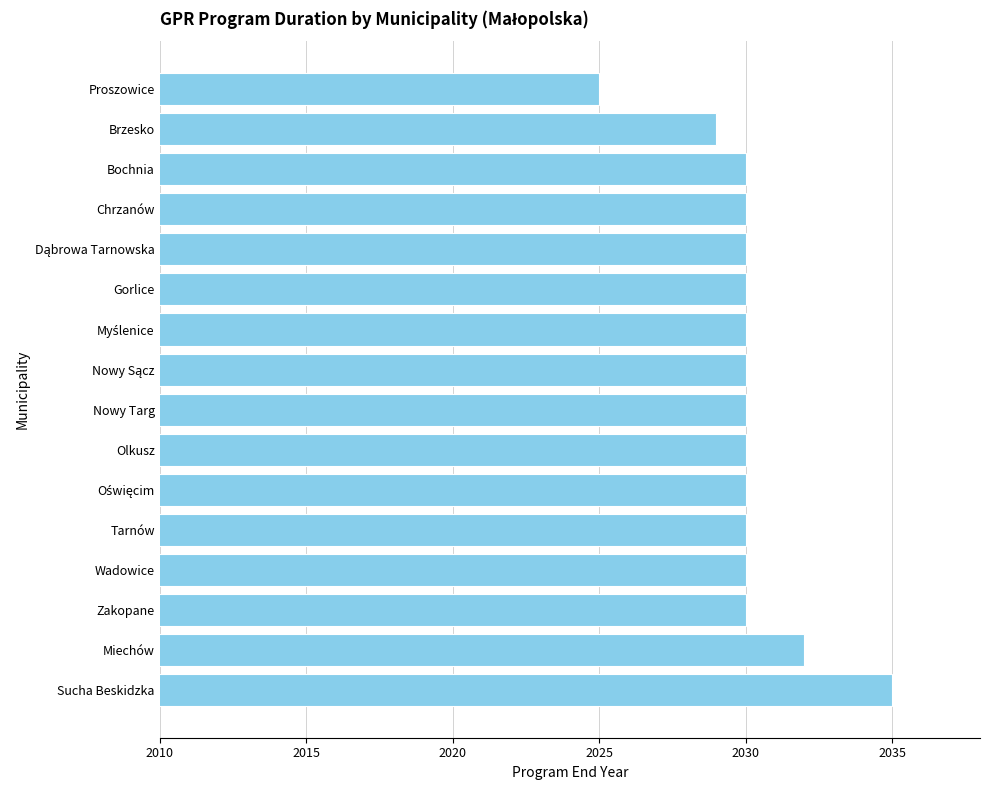

Between Brzesko and Sucha Beskidzka, which is larger?

Sucha Beskidzka